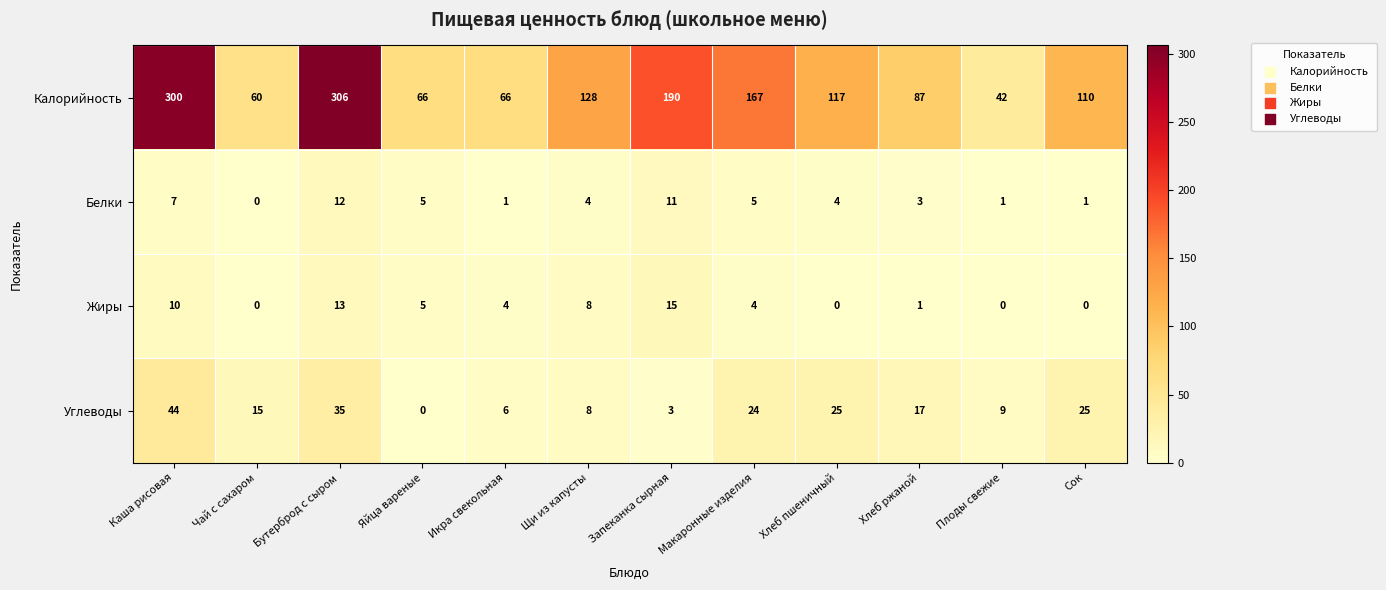

True or false: Белки has a value of 17 at Бутерброд с сыром.

False